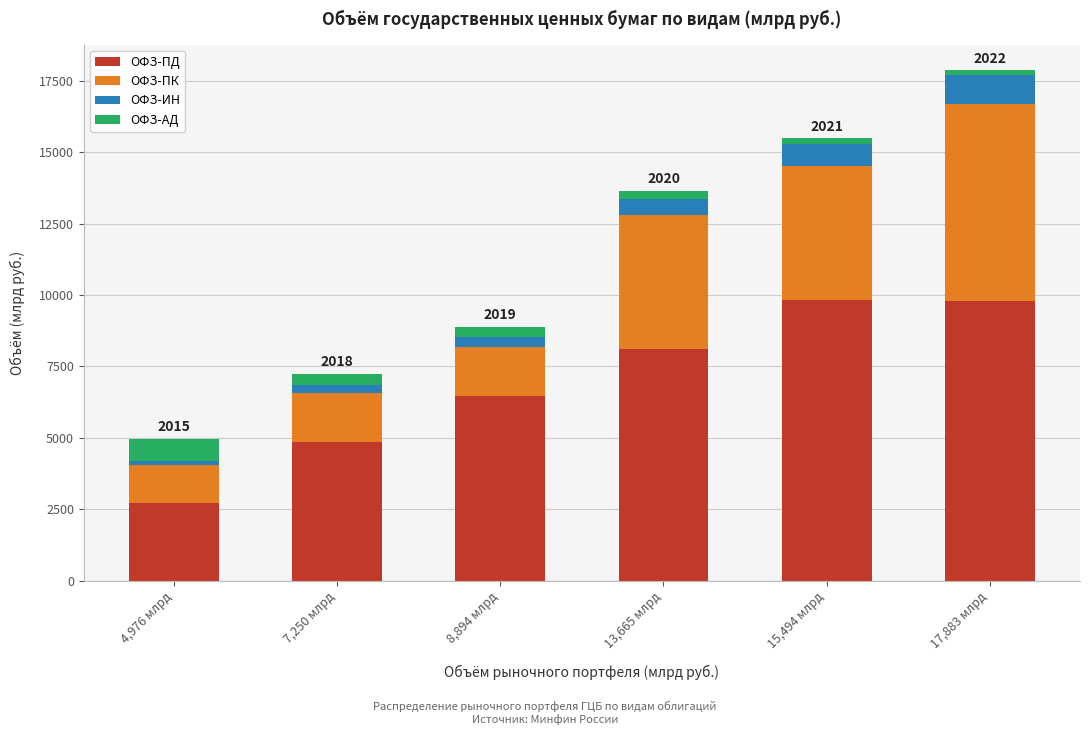

At which label is ОФЗ-ПД closest to 6261?

8,894 млрд